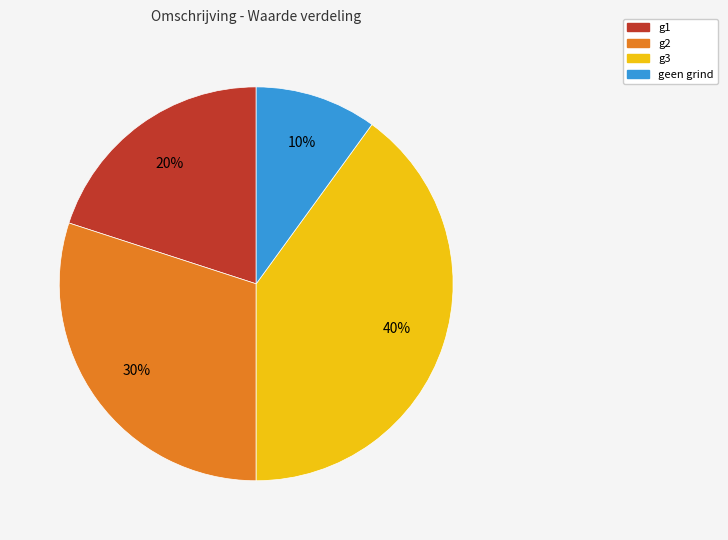

Between g3 and g2, which is larger?

g3